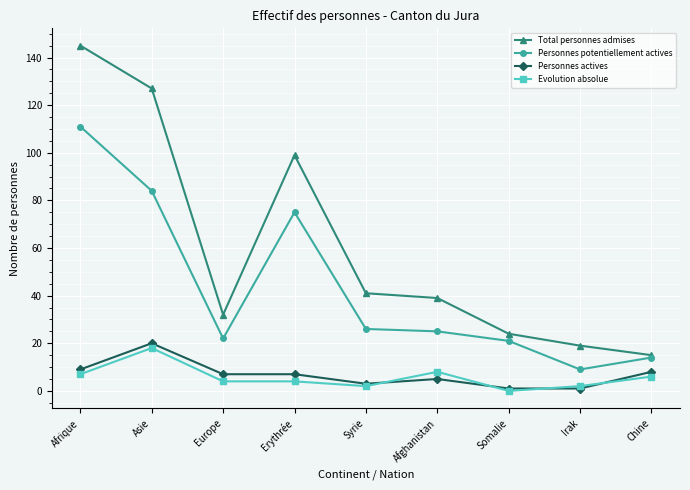

Is the value of Evolution absolue at Chine greater than the value of Personnes potentiellement actives at Afghanistan?

No